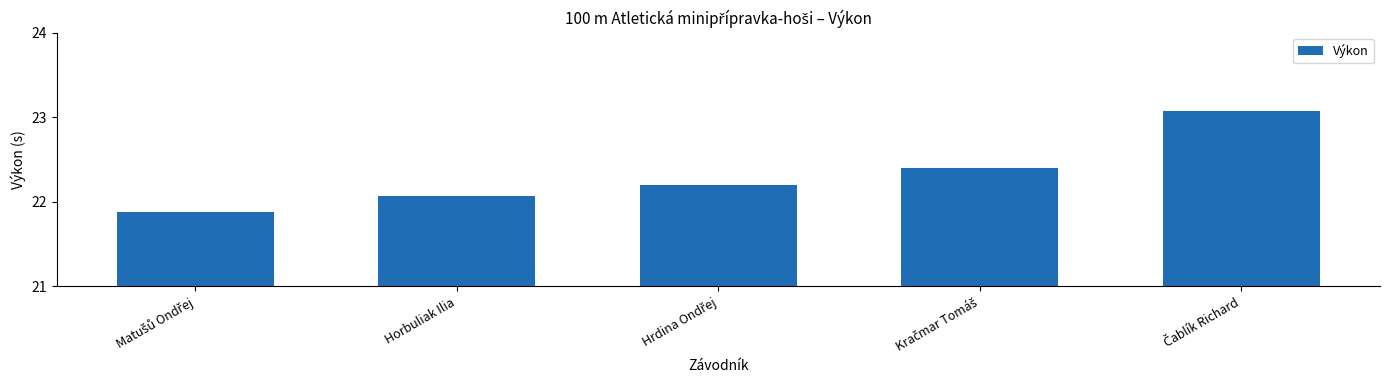

What is the smallest value displayed?

21.9